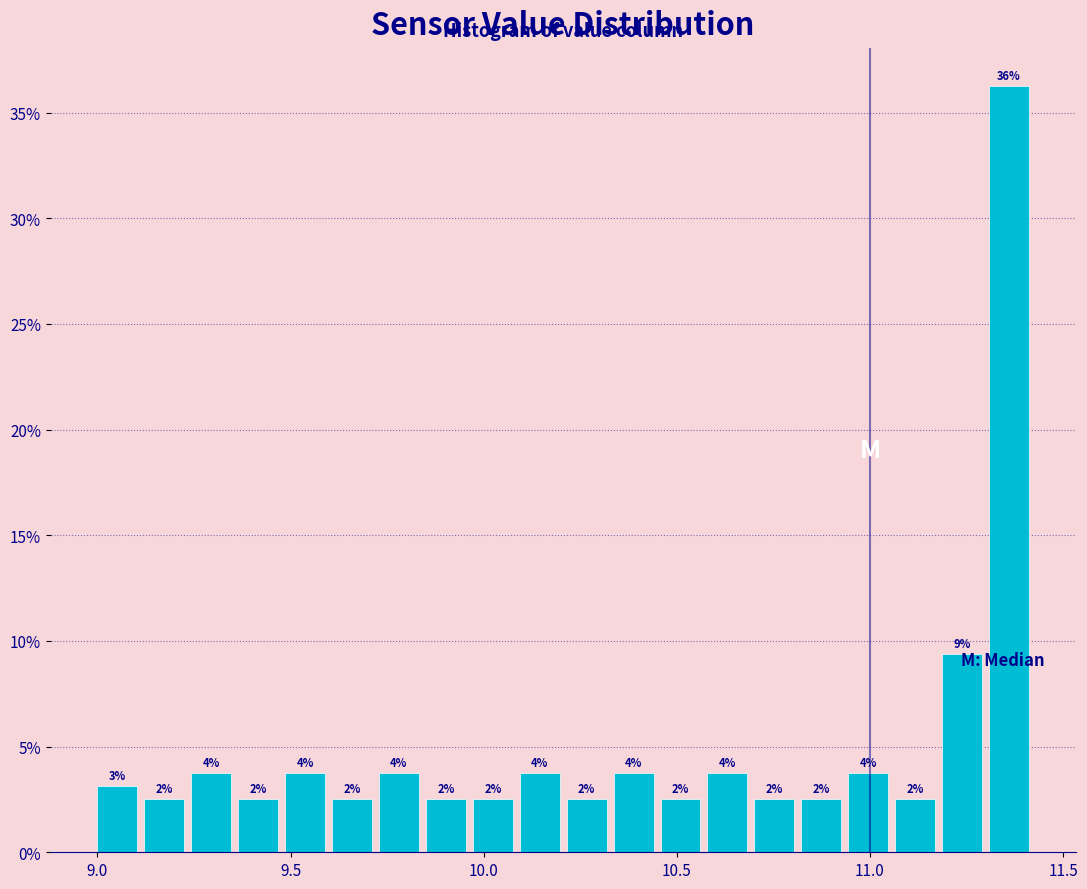

Read against the x-axis, roughly where is the centre of the tallest bar?

11.35